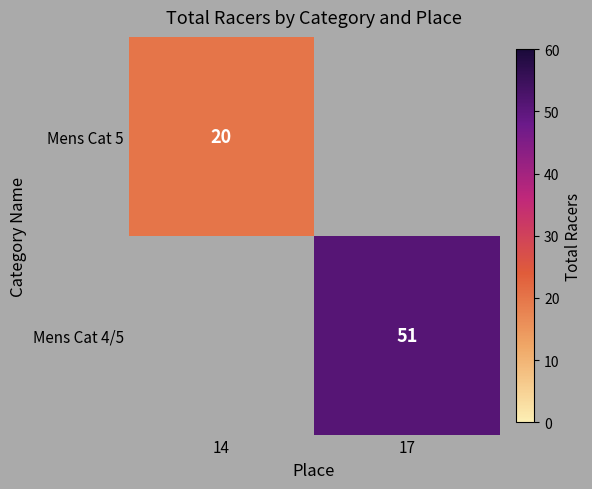

The value of Mens Cat 4/5 at 17 is 12. True or false?

False